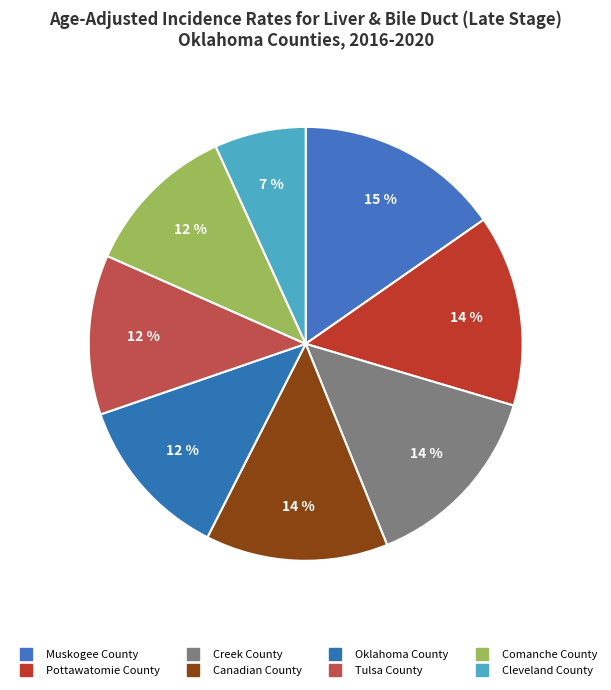

Does Comanche County represent more than half of the total?

No